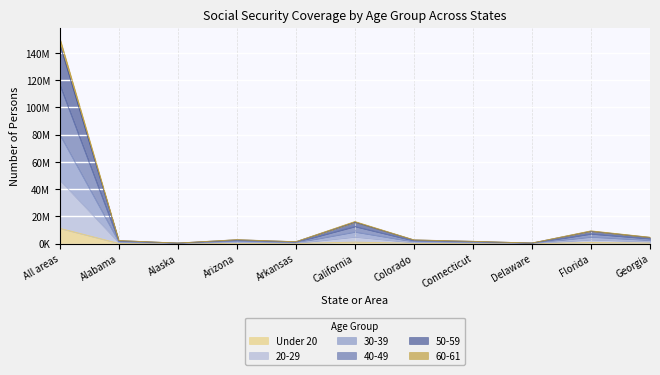

What is the spread (max minus min) of values at Alabama?

2076662